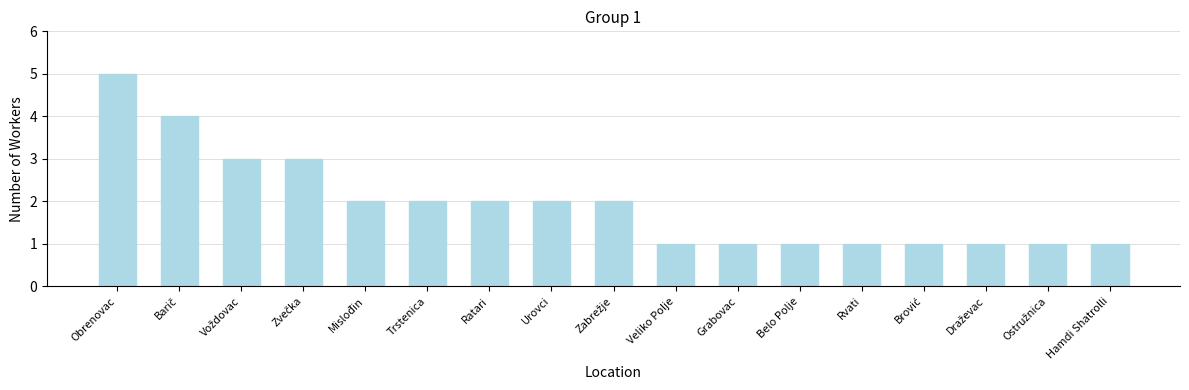

Where does the data first go above 2?

Obrenovac